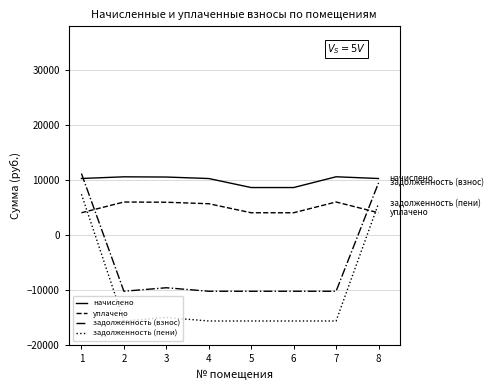

How many intersections are there between задолженность (пени) and уплачено?

2